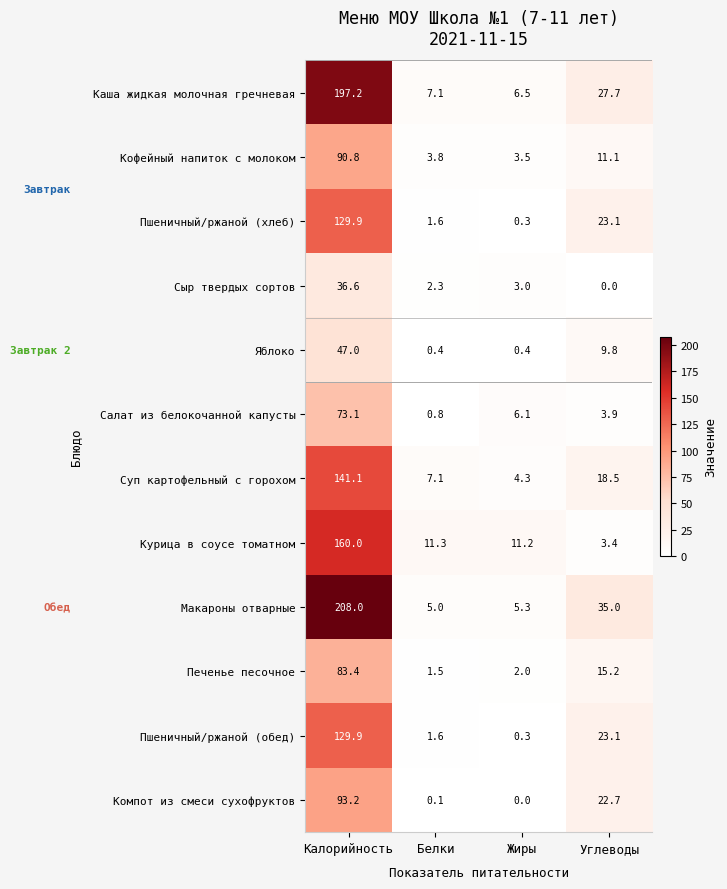

What is the sum of the Сыр твердых сортов values at Белки and Жиры?

5.3